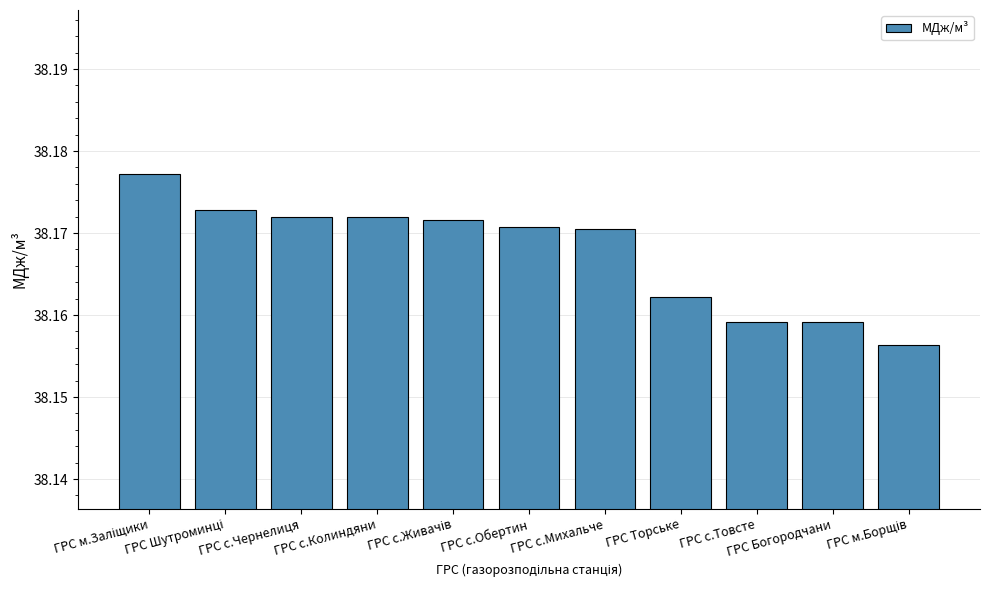

How many values are between 38 and 39?

11